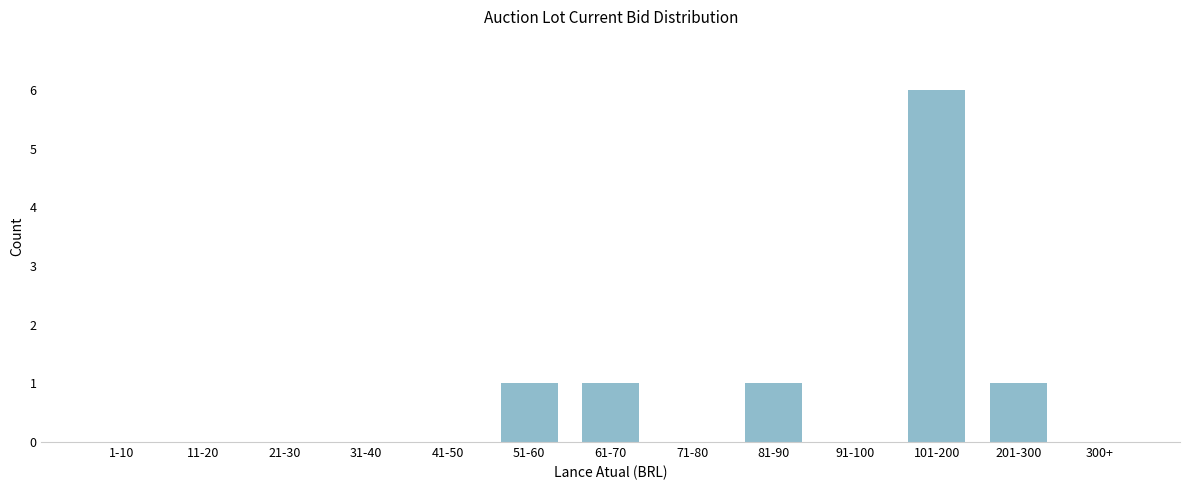

Reading left to right, what are all the values shown in this chart?

1-10=0	11-20=0	21-30=0	31-40=0	41-50=0	51-60=1	61-70=1	71-80=0	81-90=1	91-100=0	101-200=6	201-300=1	300+=0